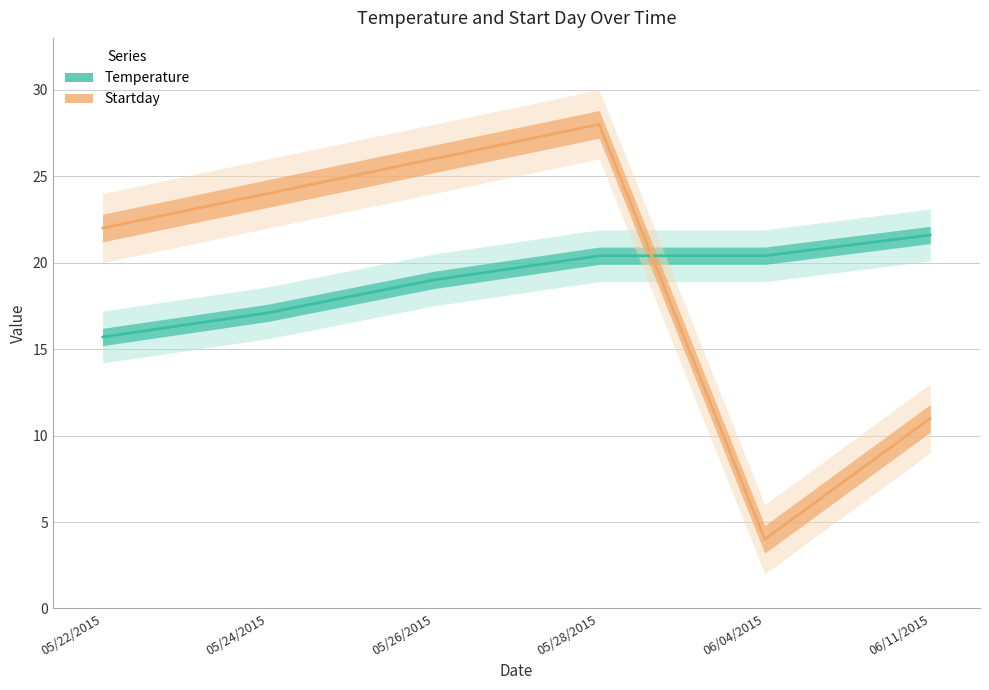

What is the greatest value displayed?

28.0